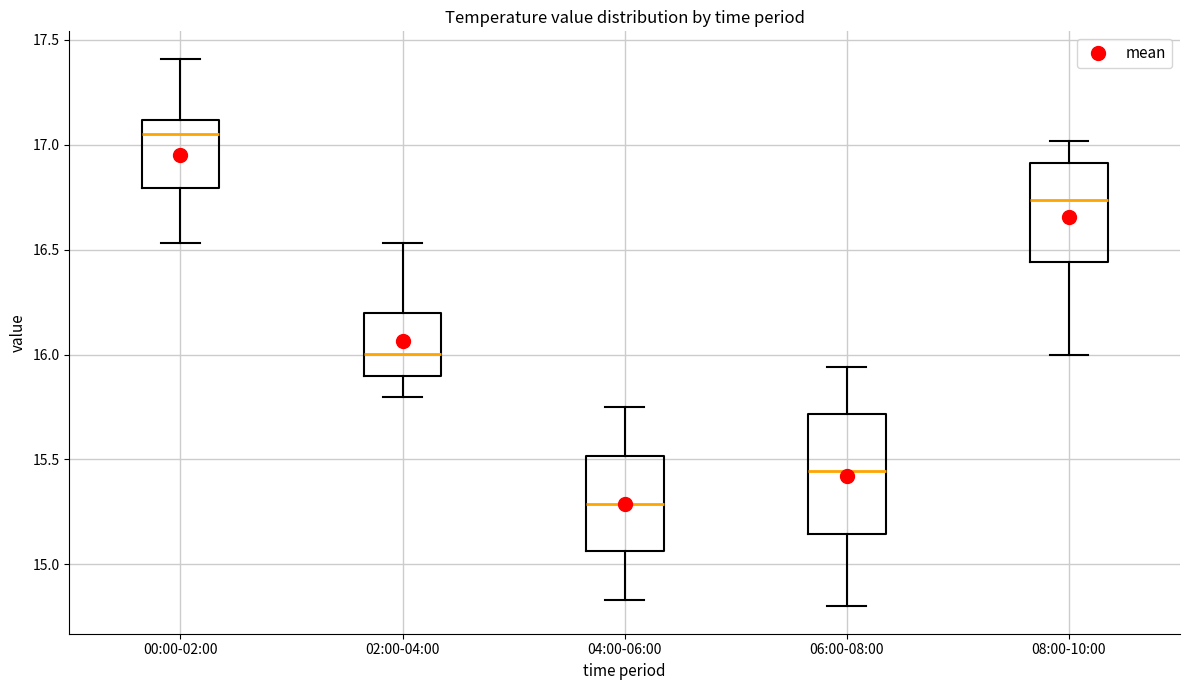

Reading left to right, transcribe this box plot: for each box, give where its median line is, the range the box spans, and where its two whiskers end, as read against the y-axis. The values are not printed on the chart, so give them approximately, as read against the axis.

00:00-02:00: median 17.05, box 16.80 to 17.10, whiskers 16.55 to 17.40
02:00-04:00: median 16.00, box 15.90 to 16.20, whiskers 15.80 to 16.55
04:00-06:00: median 15.30, box 15.05 to 15.50, whiskers 14.85 to 15.75
06:00-08:00: median 15.45, box 15.15 to 15.70, whiskers 14.80 to 15.95
08:00-10:00: median 16.75, box 16.45 to 16.90, whiskers 16.00 to 17.00